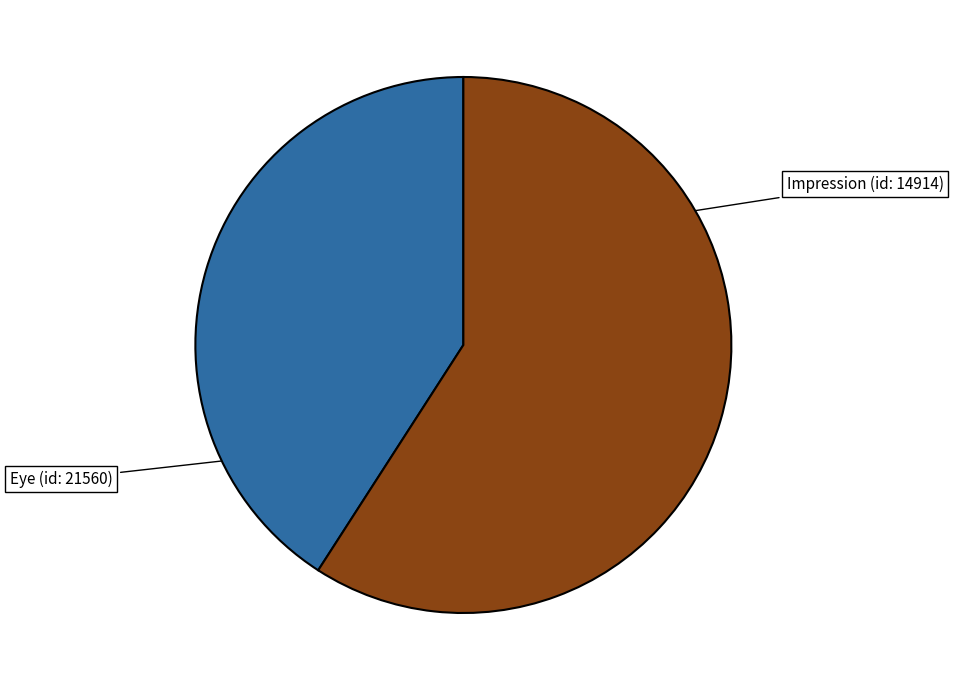

Is there a majority slice in this chart?

Yes